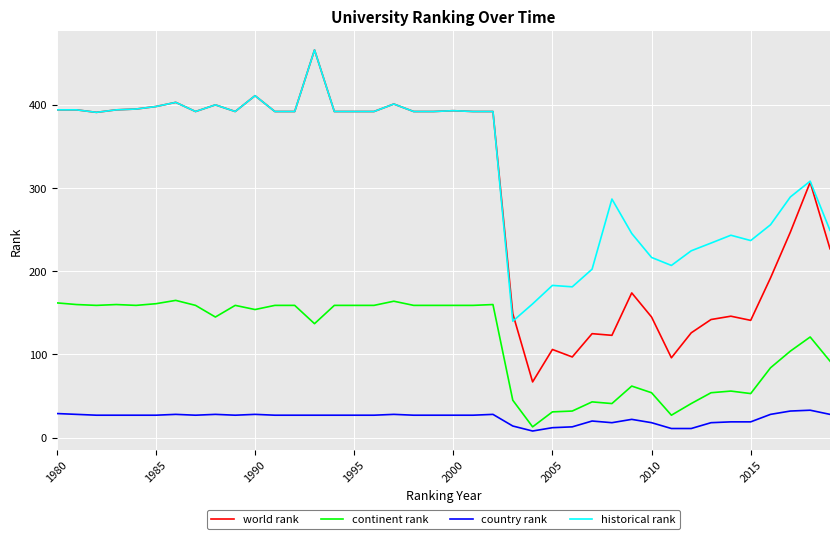

What is the maximum value shown in the chart?

466.0